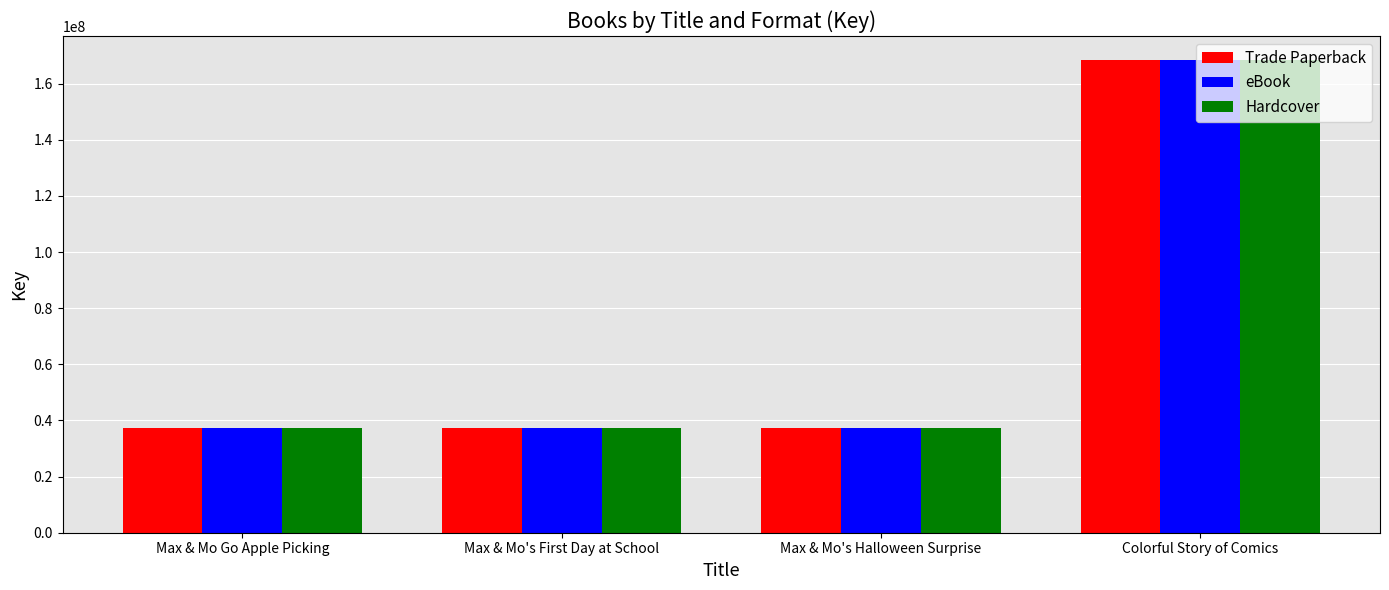

True or false: eBook has a value of 13378669 at Max & Mo's Halloween Surprise.

False